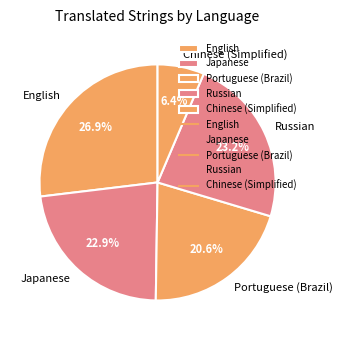

What is the ratio of the value at English to the value at Russian?

1.2